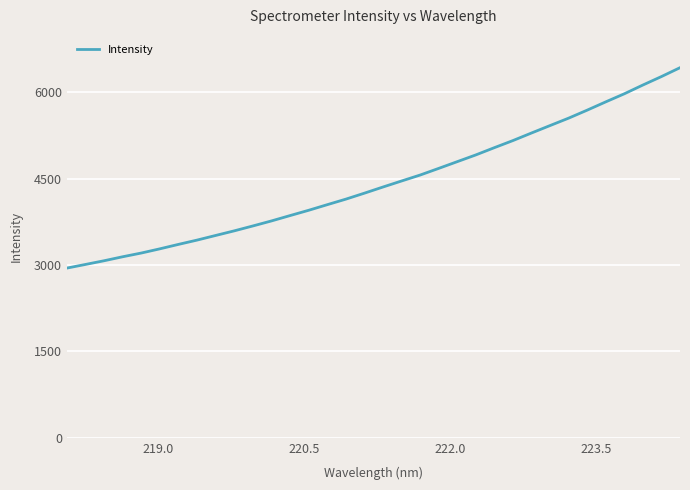

What is the smallest value displayed?

2948.4